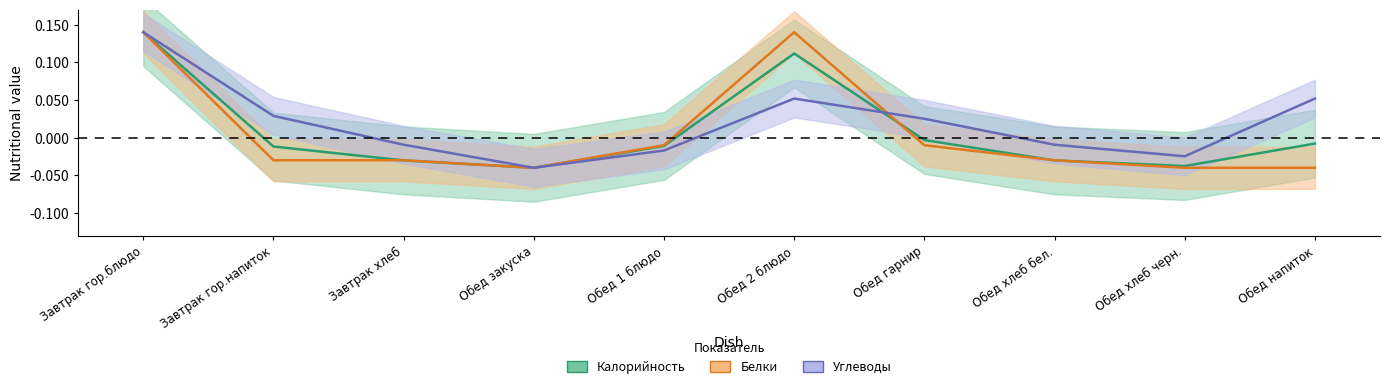

What is the sum of the Углеводы values at Завтрак гор.блюдо and Обед хлеб бел.?

0.1